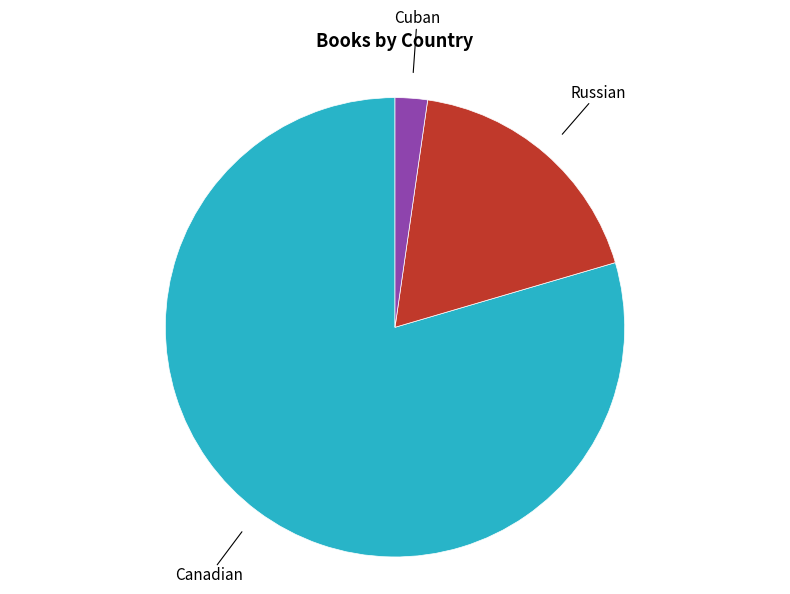

Does any single category account for the majority?

Yes